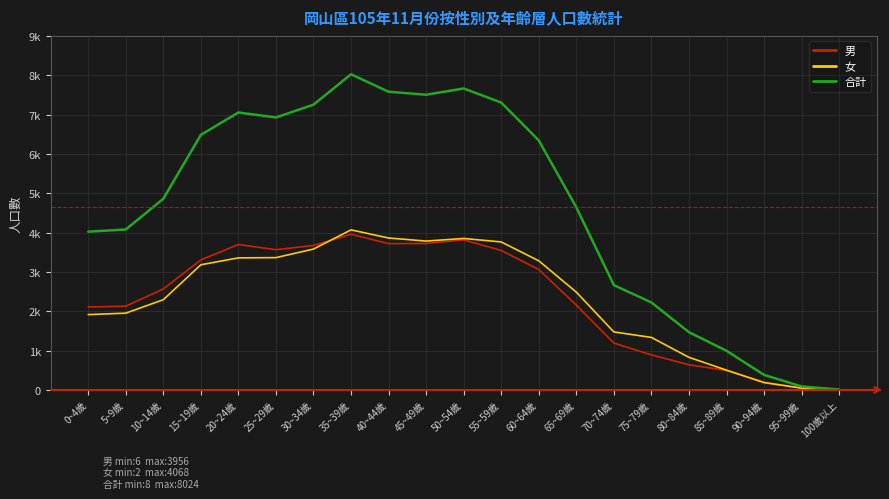

Is this an area chart (filled region under the line)?

No